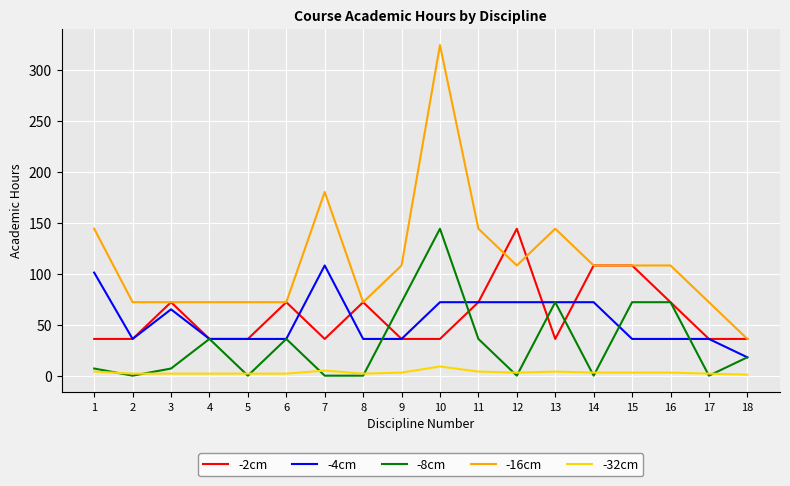

What is the total value across all series at 11?

328